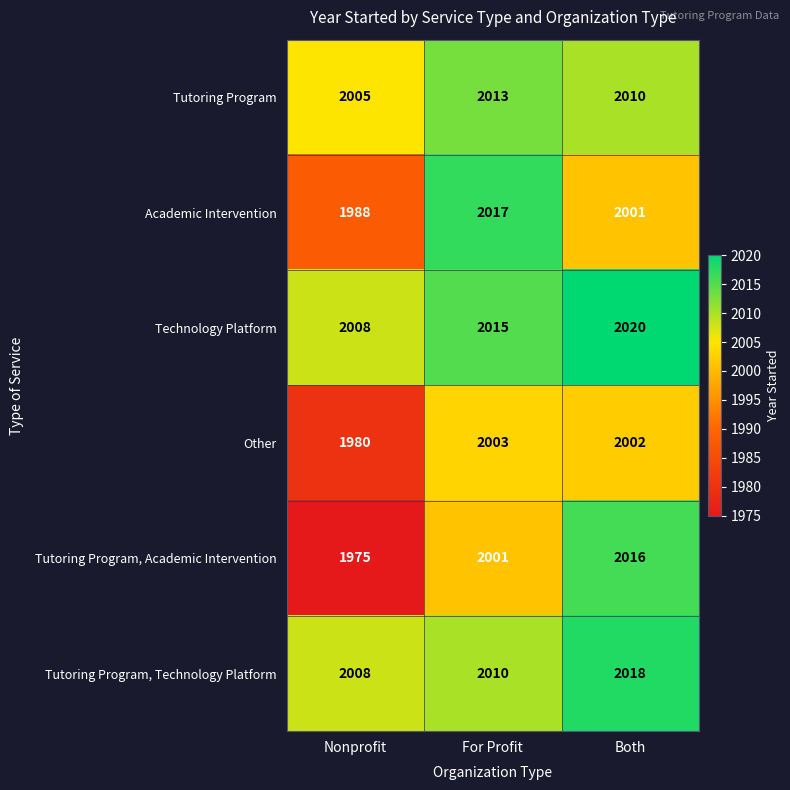

At Both, list the series in order from smallest to largest.

Academic Intervention, Other, Tutoring Program, Tutoring Program, Academic Intervention, Tutoring Program, Technology Platform, Technology Platform